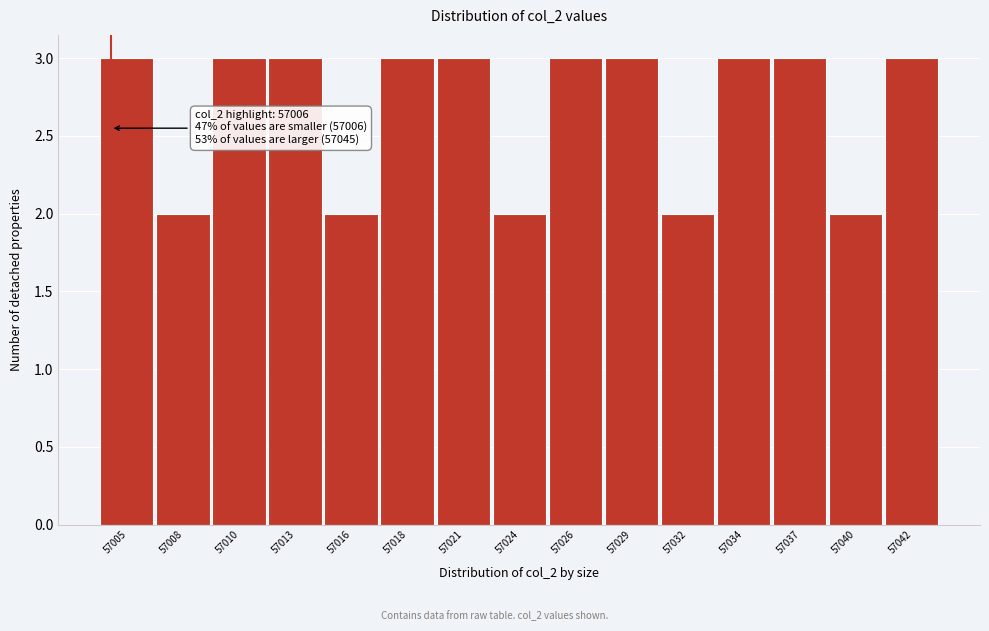

Reading left to right, extract all data points from this chart.

57005=3	57008=2	57010=3	57013=3	57016=2	57018=3	57021=3	57024=2	57026=3	57029=3	57032=2	57034=3	57037=3	57040=2	57042=3